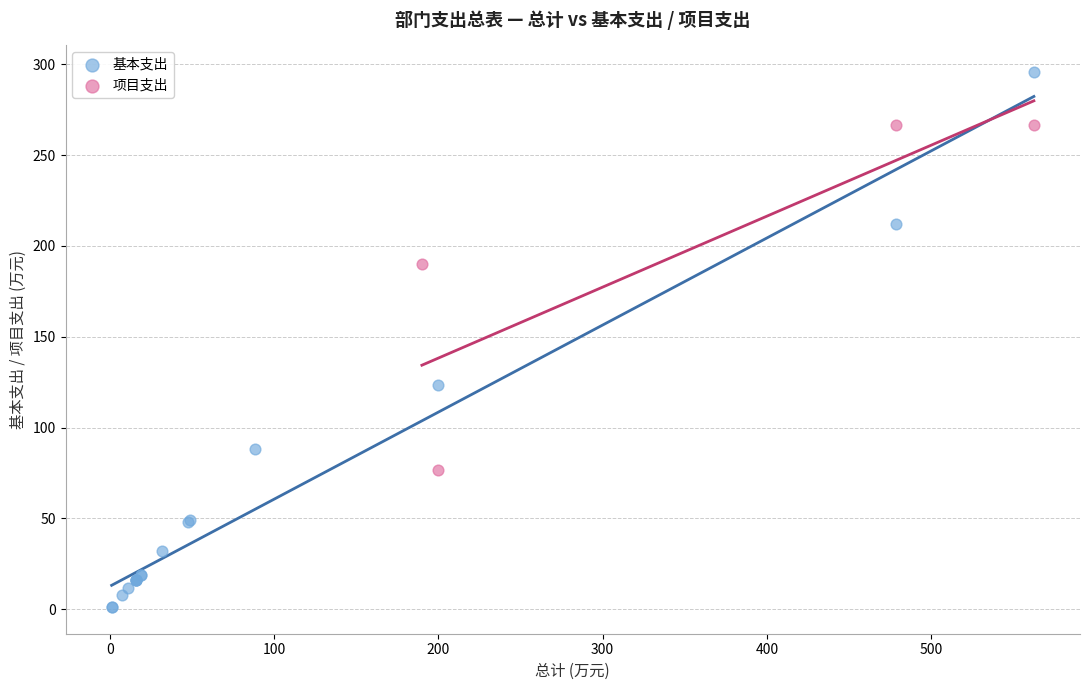

Which series has the largest Y range (max minus min)?

基本支出